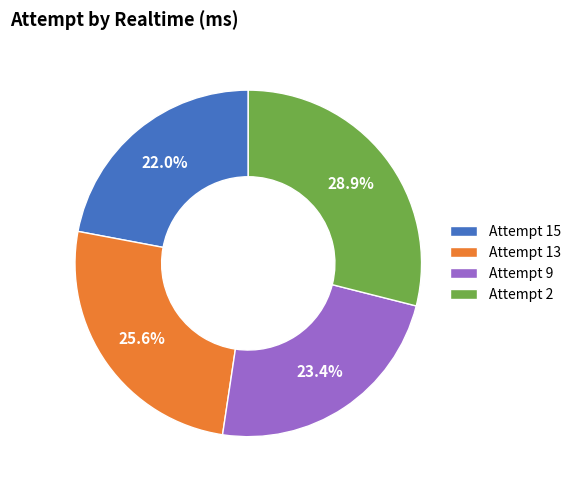

What percentage do Attempt 2 and Attempt 9 together represent?

52.4%